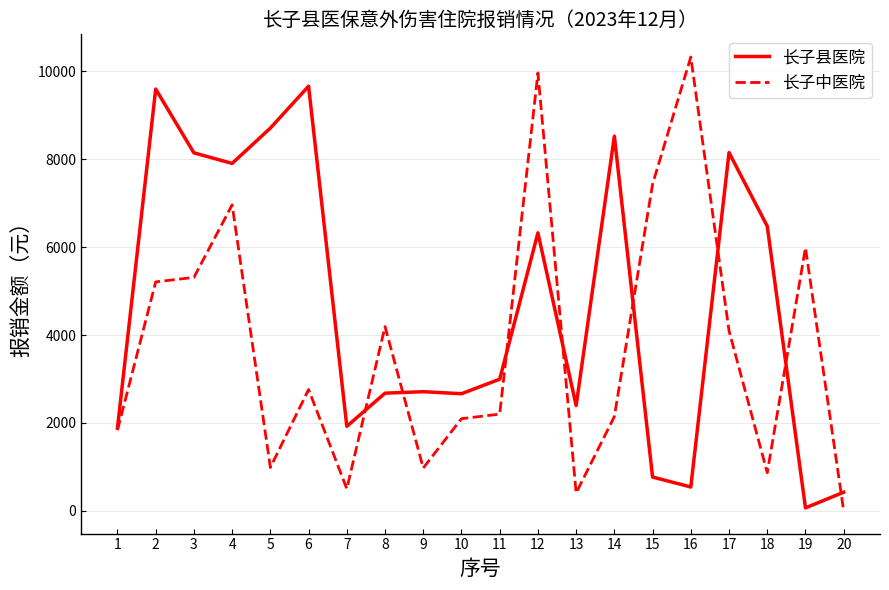

The value of 长子县医院 at 11 is 4657.7. True or false?

False